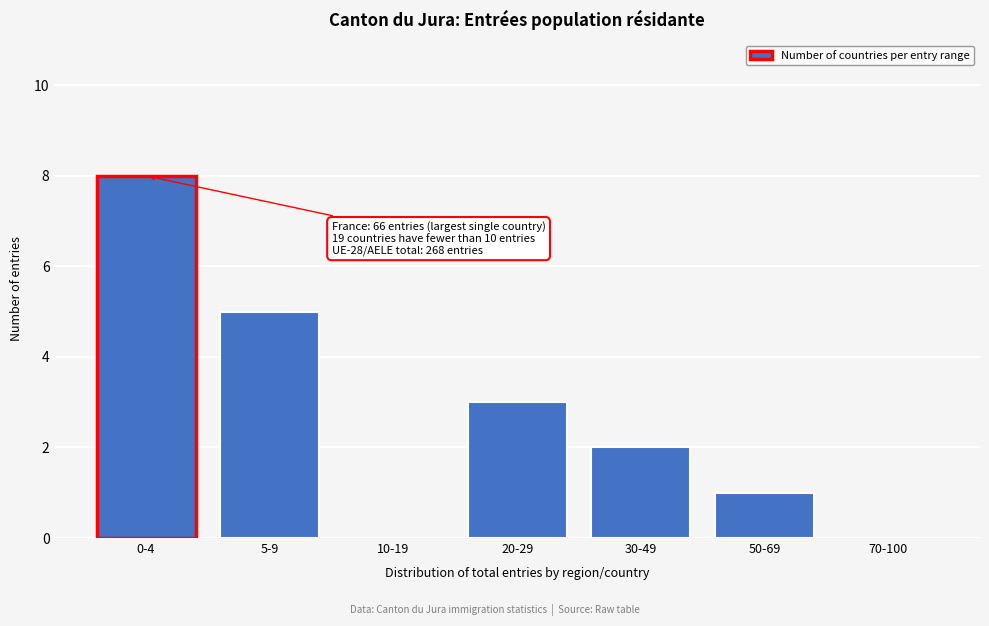

Reading left to right, what are all the values shown in this chart?

0-4=8	5-9=5	10-19=0	20-29=3	30-49=2	50-69=1	70-100=0